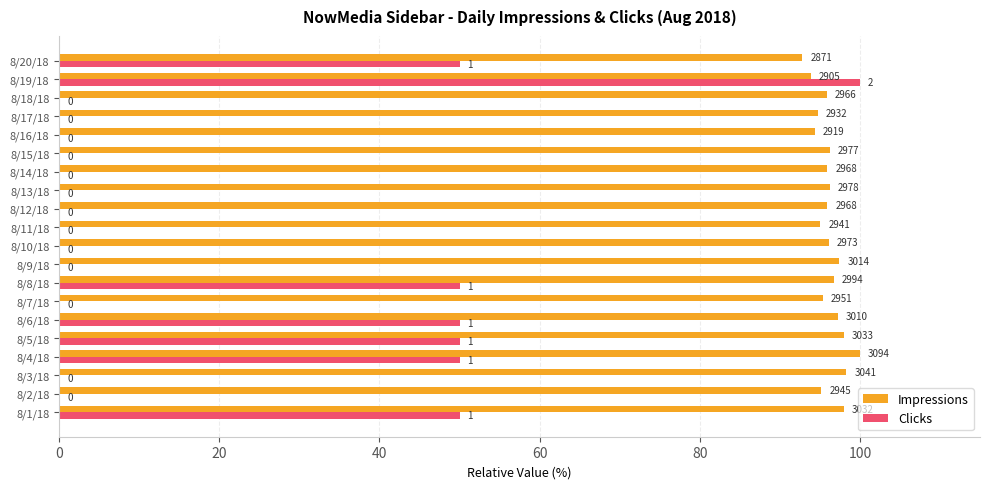

What are all the series names shown in the legend?

Impressions, Clicks